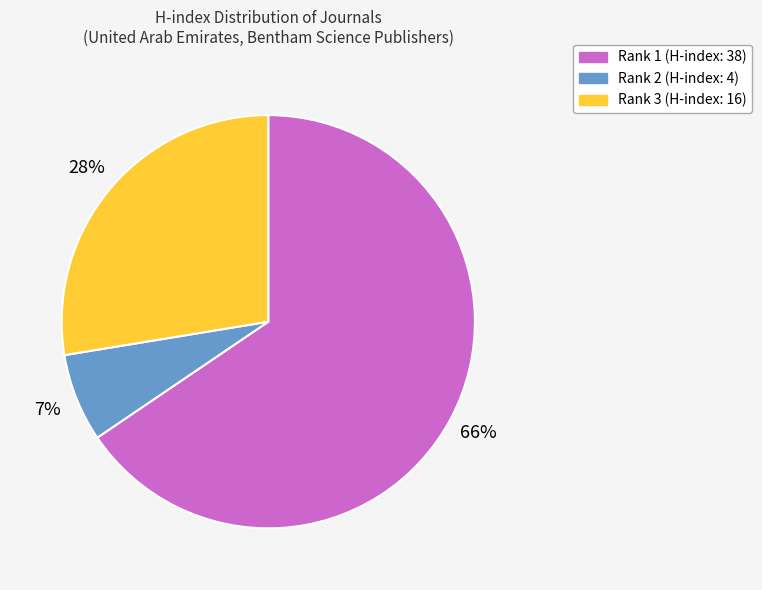

True or false: Rank 1 (H-index: 38) accounts for 66% of the total.

True